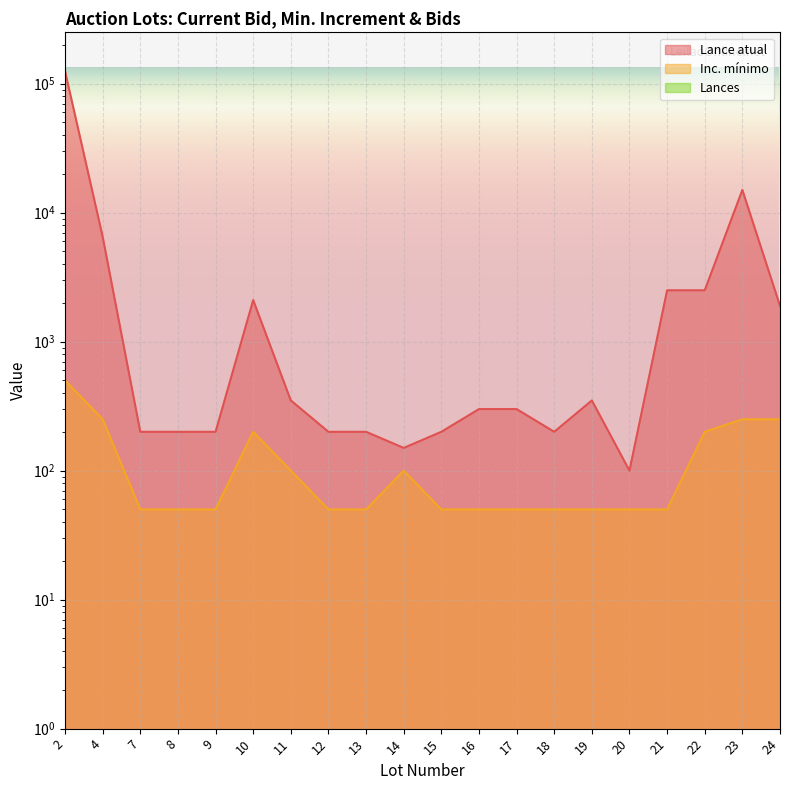

Reading left to right, what are all the values shown in this chart?

Lance atual: 2=125000	4=6500	7=200	8=200	9=200	10=2100	11=350	12=200	13=200	14=150	15=200	16=300	17=300	18=200	19=350	20=100	21=2500	22=2500	23=15000	24=1900
Inc. mínimo: 2=500	4=250	7=50	8=50	9=50	10=200	11=100	12=50	13=50	14=100	15=50	16=50	17=50	18=50	19=50	20=50	21=50	22=200	23=250	24=250